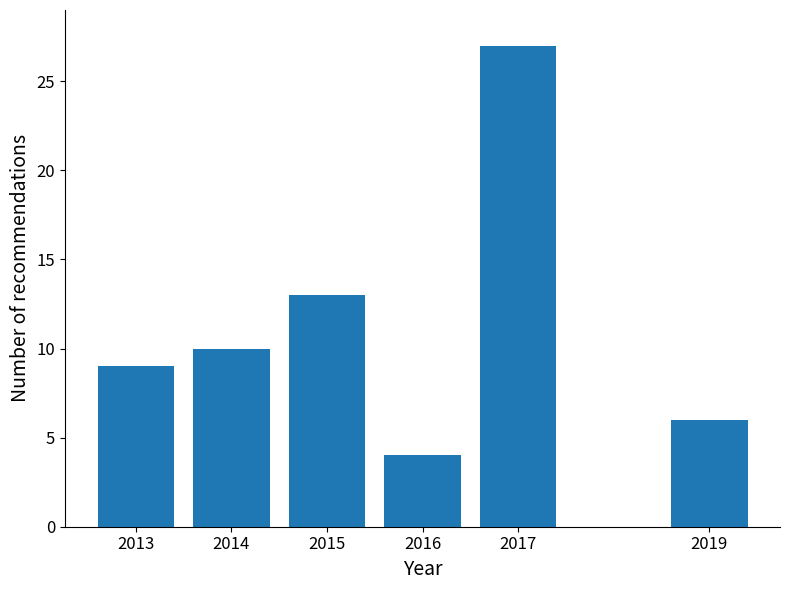

Reading left to right, transcribe all the data shown in this chart.

2013=9	2014=10	2015=13	2016=4	2017=27	2019=6